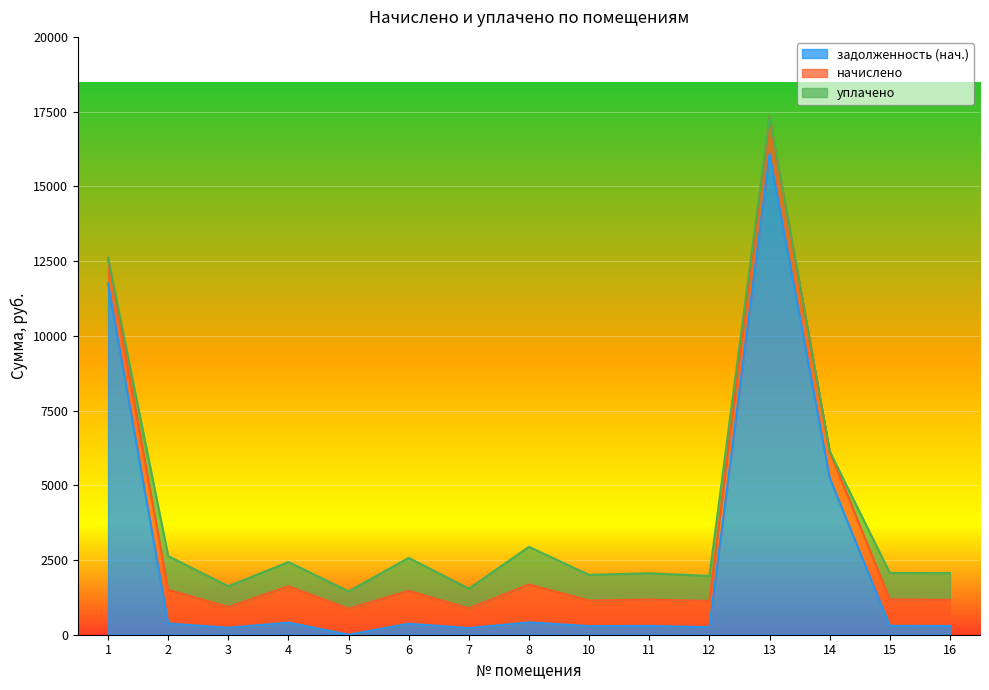

Is the value of задолженность (нач.) at 1 greater than the value of уплачено at 1?

Yes